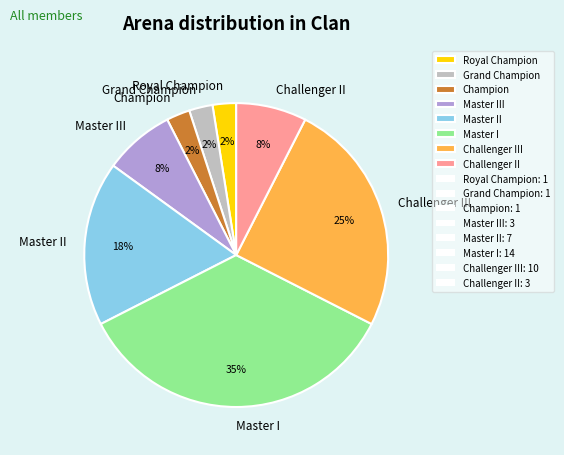

To the nearest percent, what portion does Master I represent?

35%